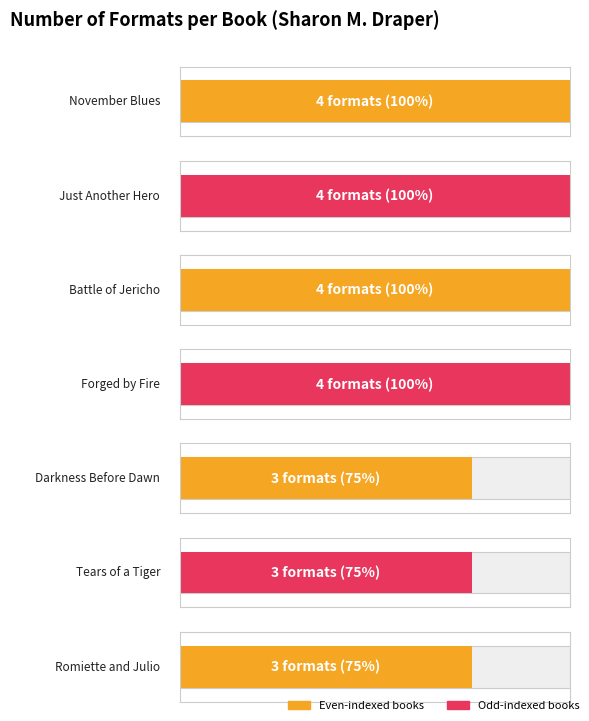

Rank the categories by value from lowest to highest.

Darkness Before Dawn, Tears of a Tiger, Romiette and Julio, November Blues, Just Another Hero, Battle of Jericho, Forged by Fire